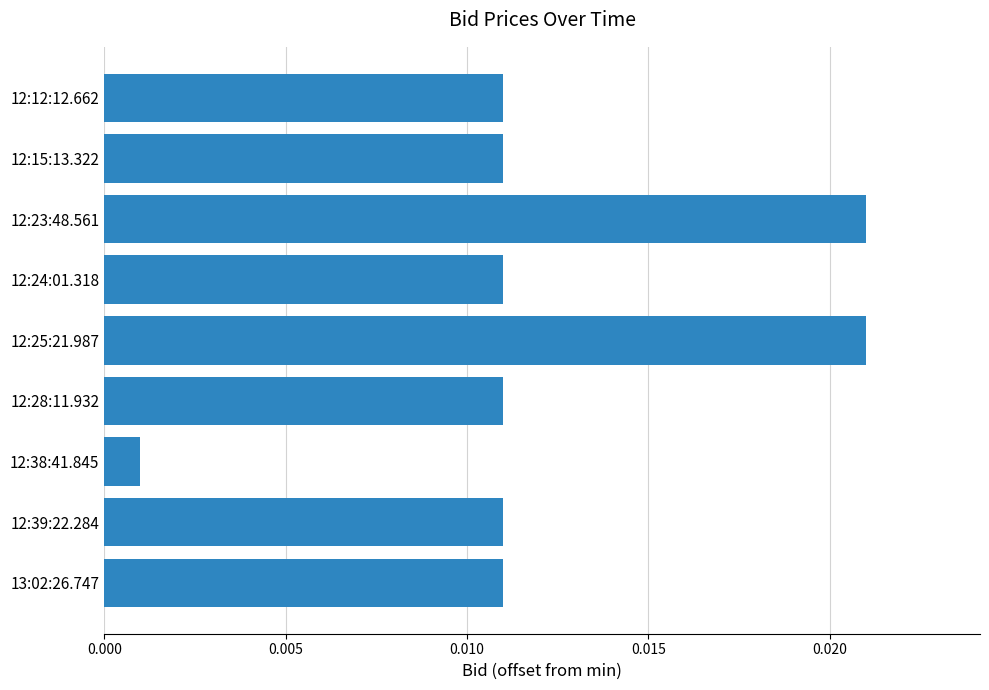

Which has a higher value, 12:23:48.561 or 12:39:22.284?

12:23:48.561